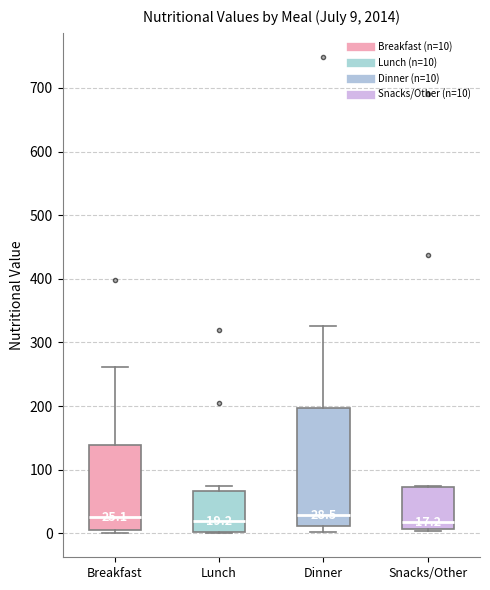

Comparing the boxes themselves (not the whiskers), which one is the tallest?

Dinner